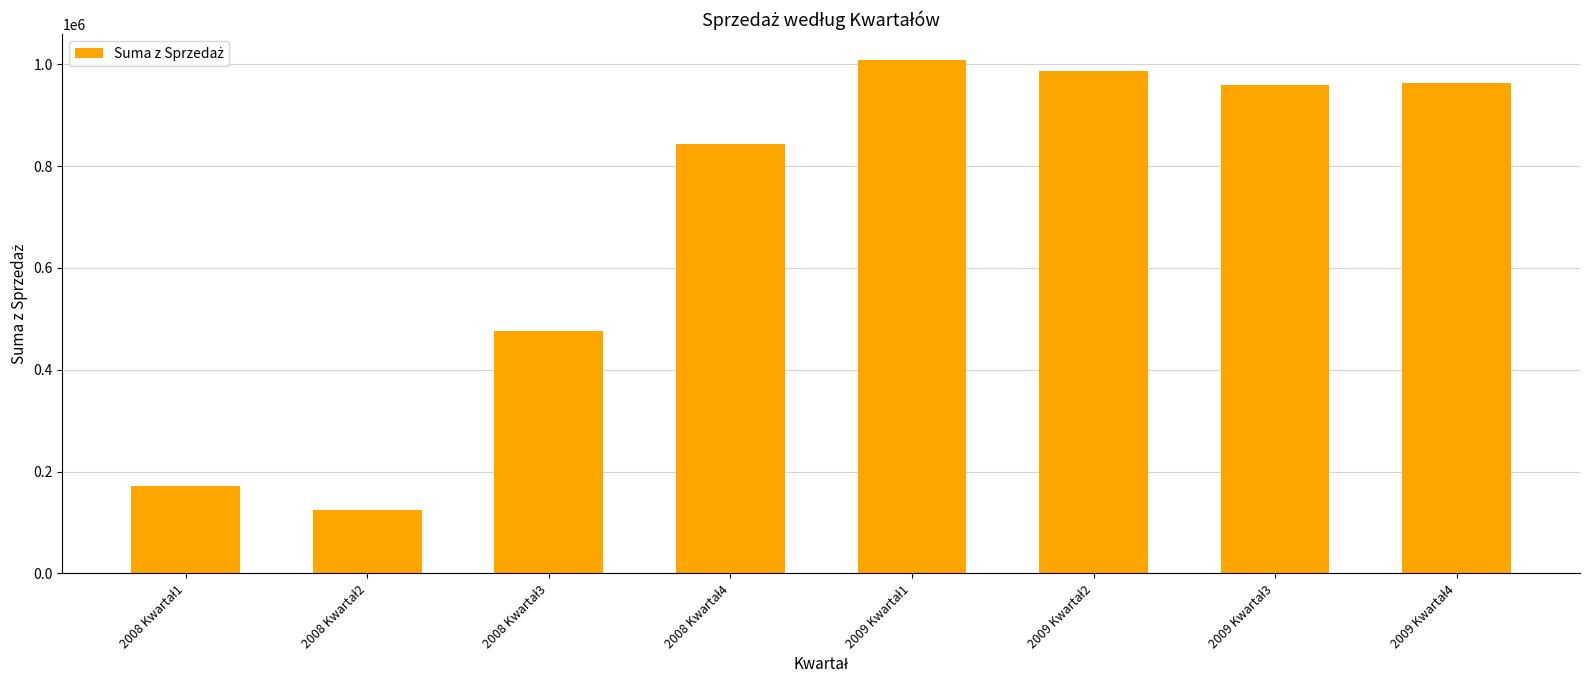

What is the value of the 3rd bar from the left?

475631